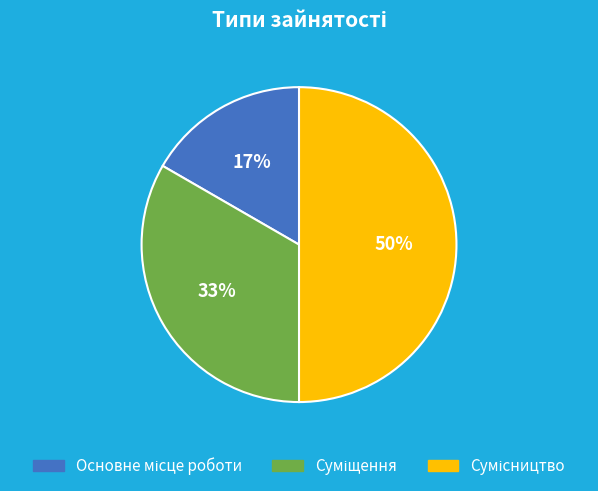

To the nearest percent, what is the average slice percentage?

33%